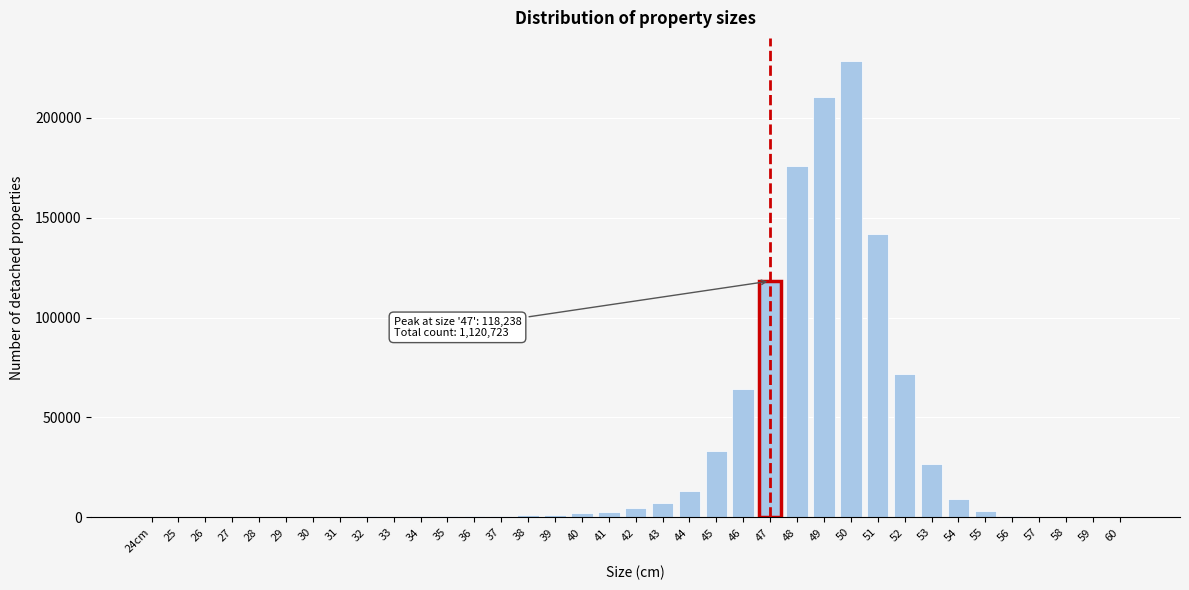

What is the maximum value shown in the chart?

228477